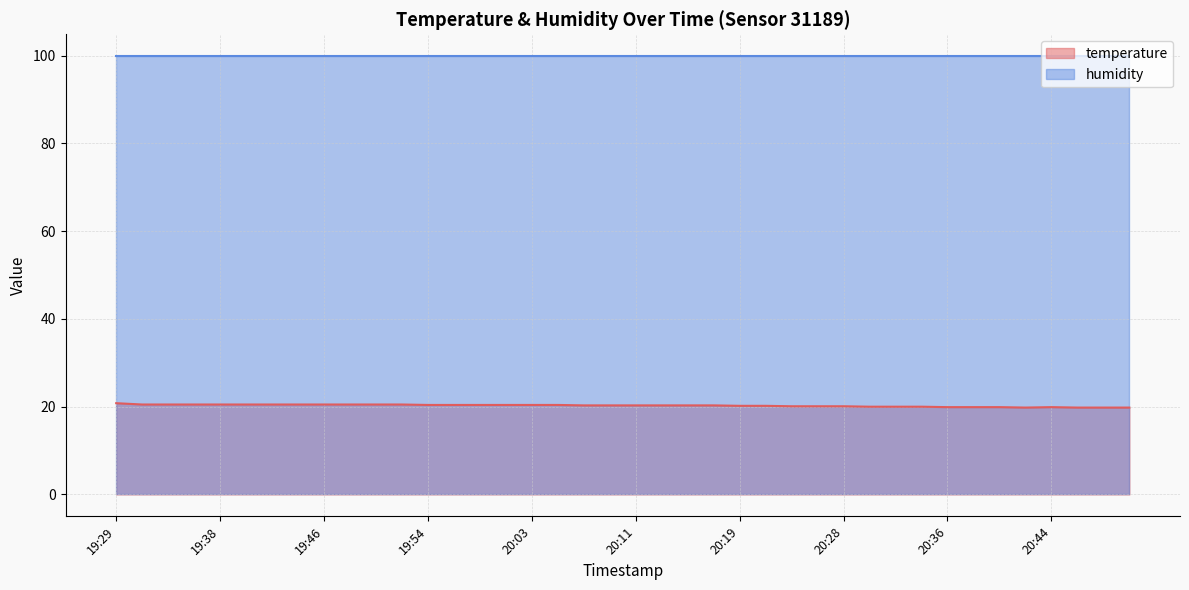

How many values are below 20?

8